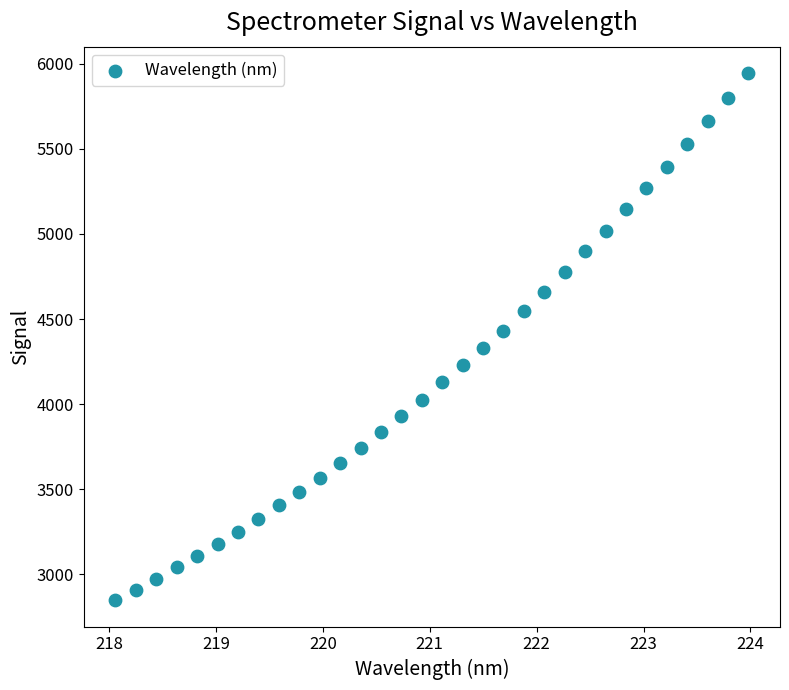

What is the range of X values (max minus min)?

5.9